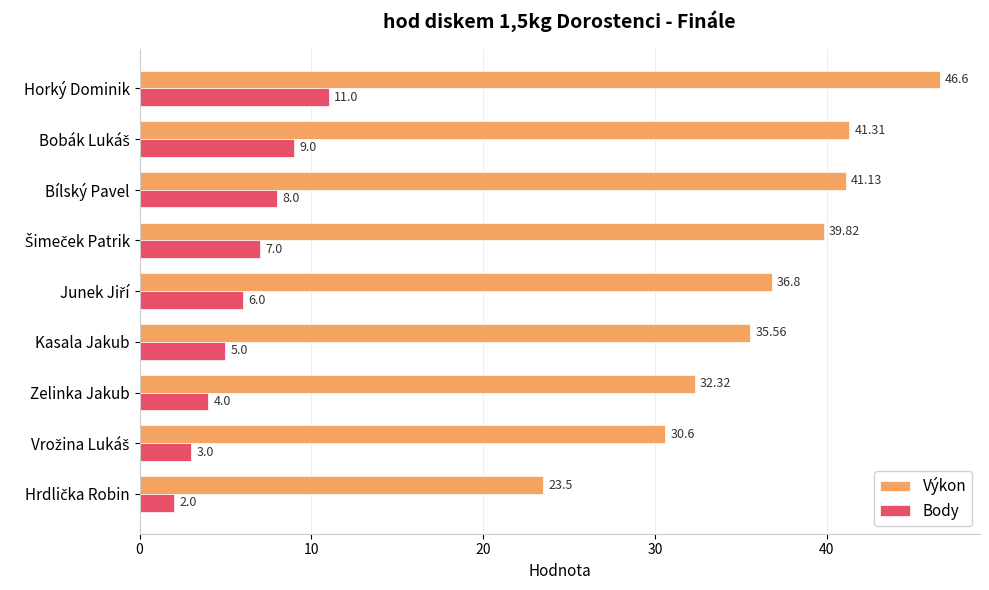

What is the sum of all Body values?

55.0